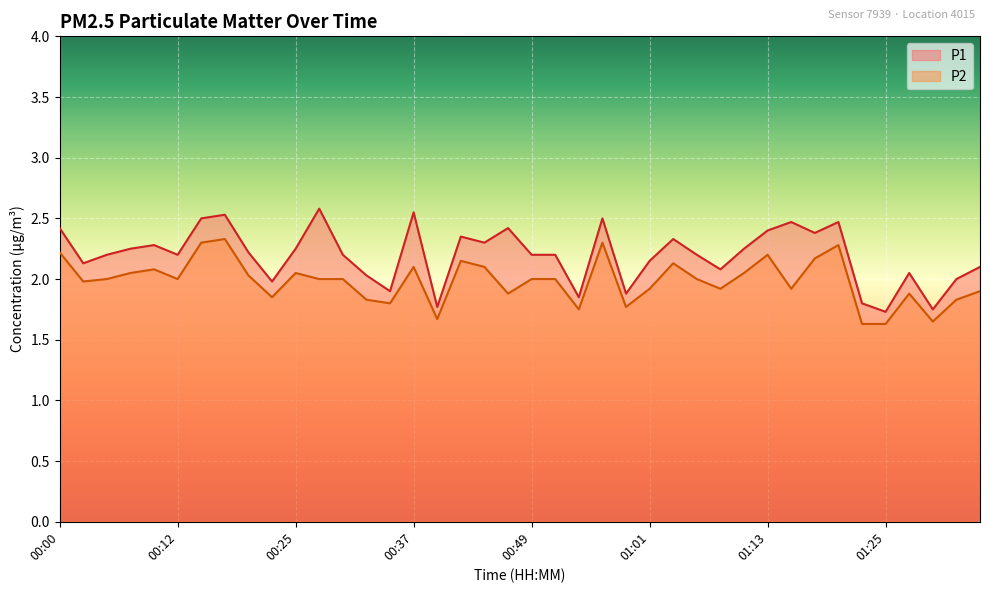

Is it true that P1 equals 1.2 at 00:17?

False